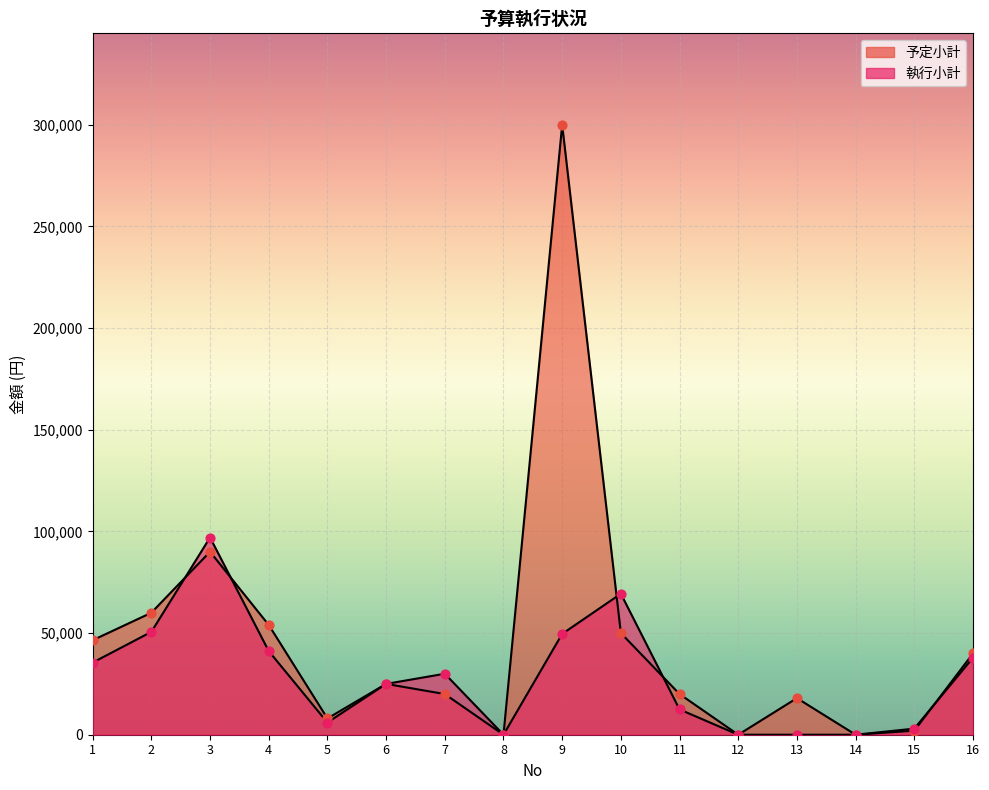

Which series has the largest total across all categories?

予定小計